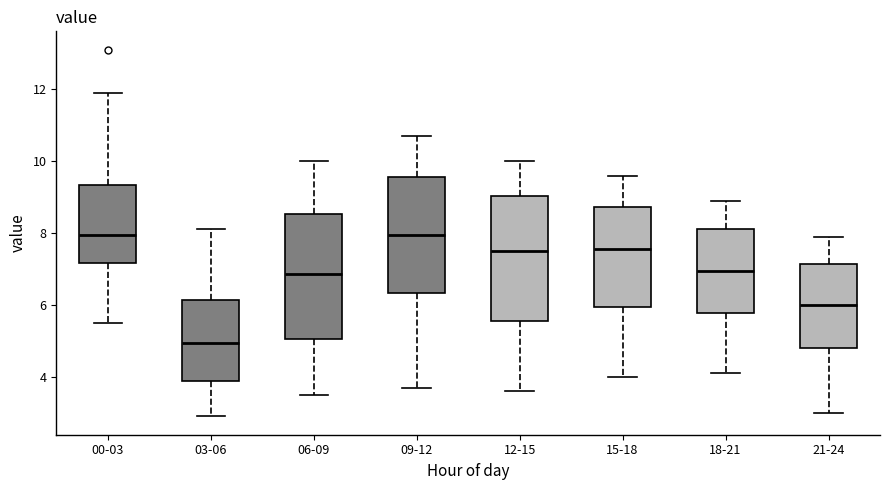

Reading left to right, transcribe this box plot: for each box, give where its median line is, the range the box spans, and where its two whiskers end, as read against the y-axis. The values are not printed on the chart, so give them approximately, as read against the axis.

00-03: median 8.0, box 7.2 to 9.4, whiskers 5.6 to 12.0
03-06: median 5.0, box 3.8 to 6.2, whiskers 3.0 to 8.2
06-09: median 6.8, box 5.0 to 8.6, whiskers 3.6 to 10.0
09-12: median 8.0, box 6.4 to 9.6, whiskers 3.8 to 10.8
12-15: median 7.6, box 5.6 to 9.0, whiskers 3.6 to 10.0
15-18: median 7.6, box 6.0 to 8.8, whiskers 4.0 to 9.6
18-21: median 7.0, box 5.8 to 8.2, whiskers 4.2 to 9.0
21-24: median 6.0, box 4.8 to 7.2, whiskers 3.0 to 8.0